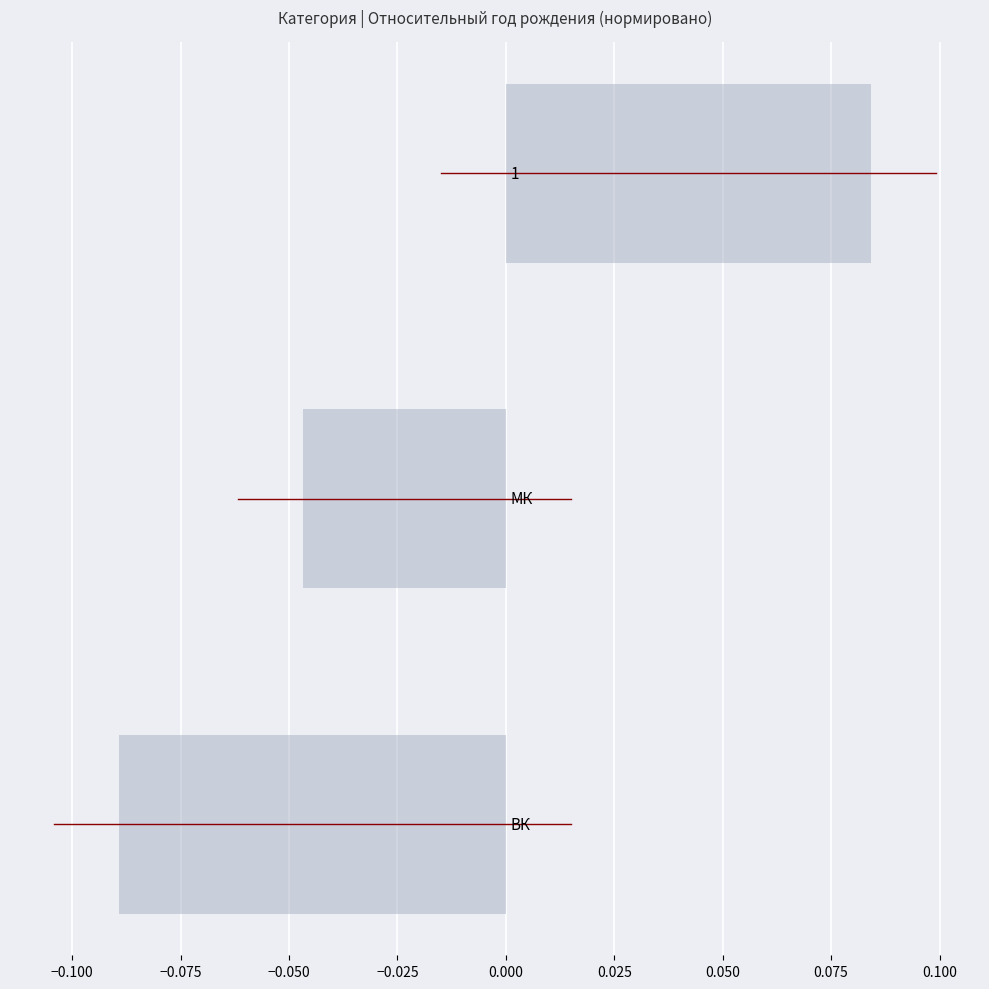

What is the sum of all values?

-0.1